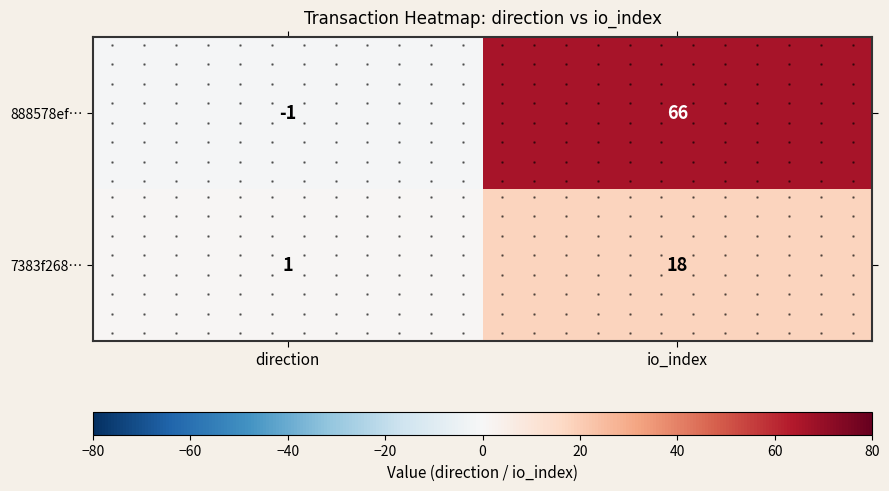

Between direction and io_index, which is larger?

io_index